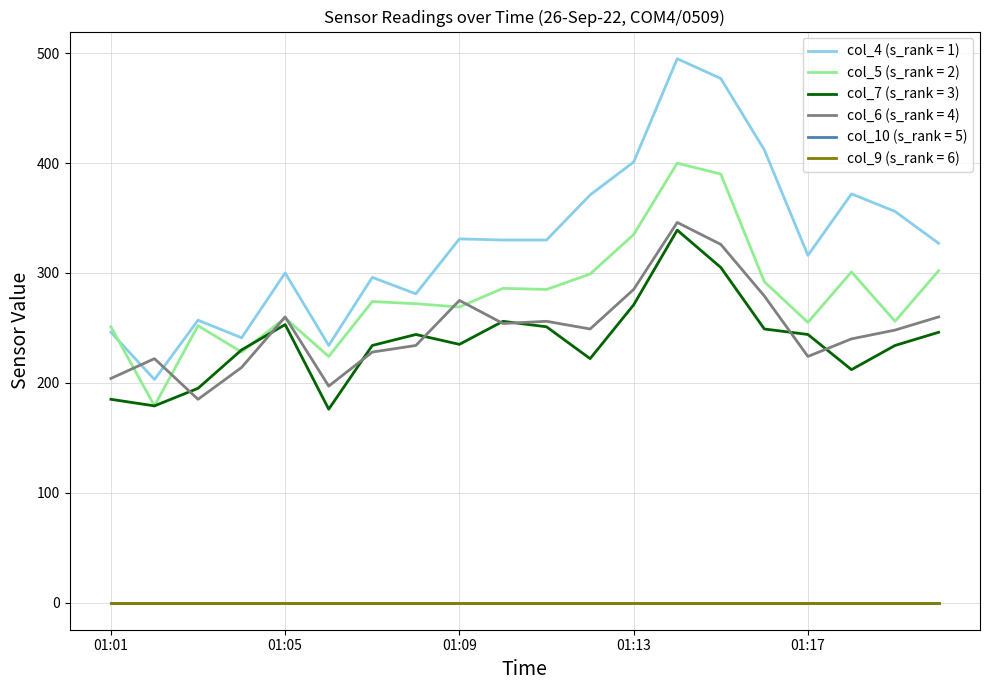

Which category has the highest value across all series?

01:14